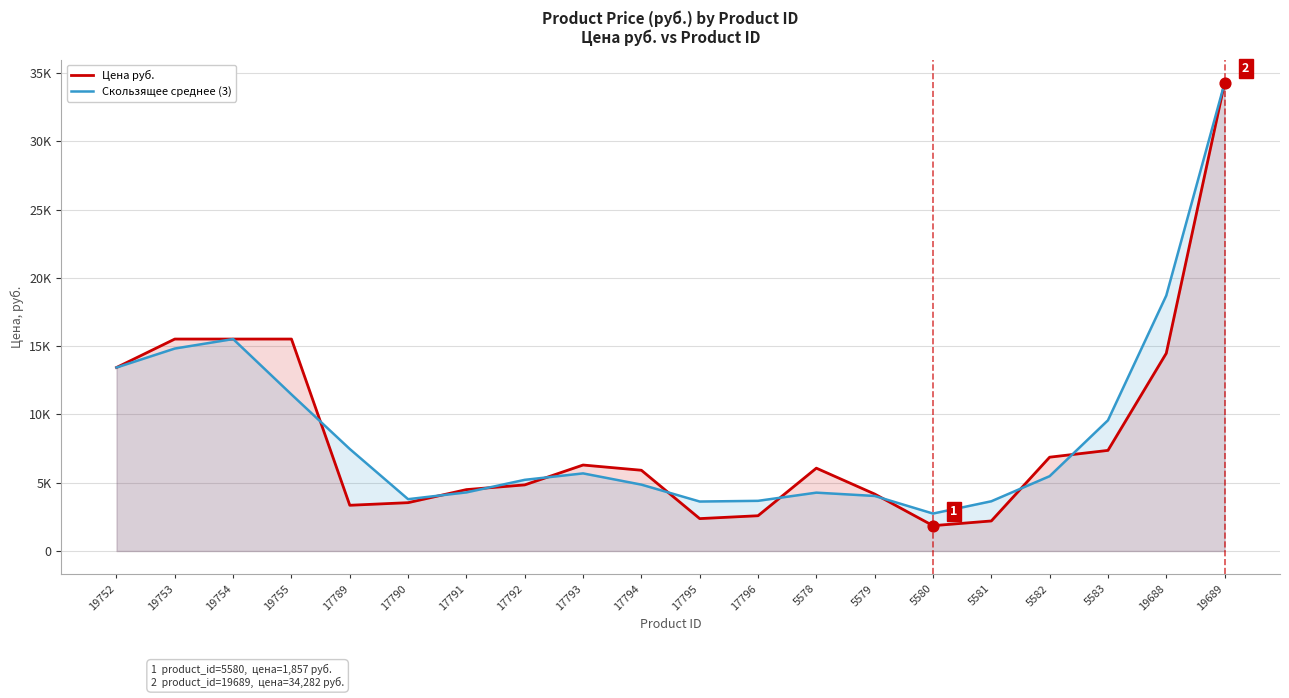

Which series contains the lowest Y value?

Цена руб.